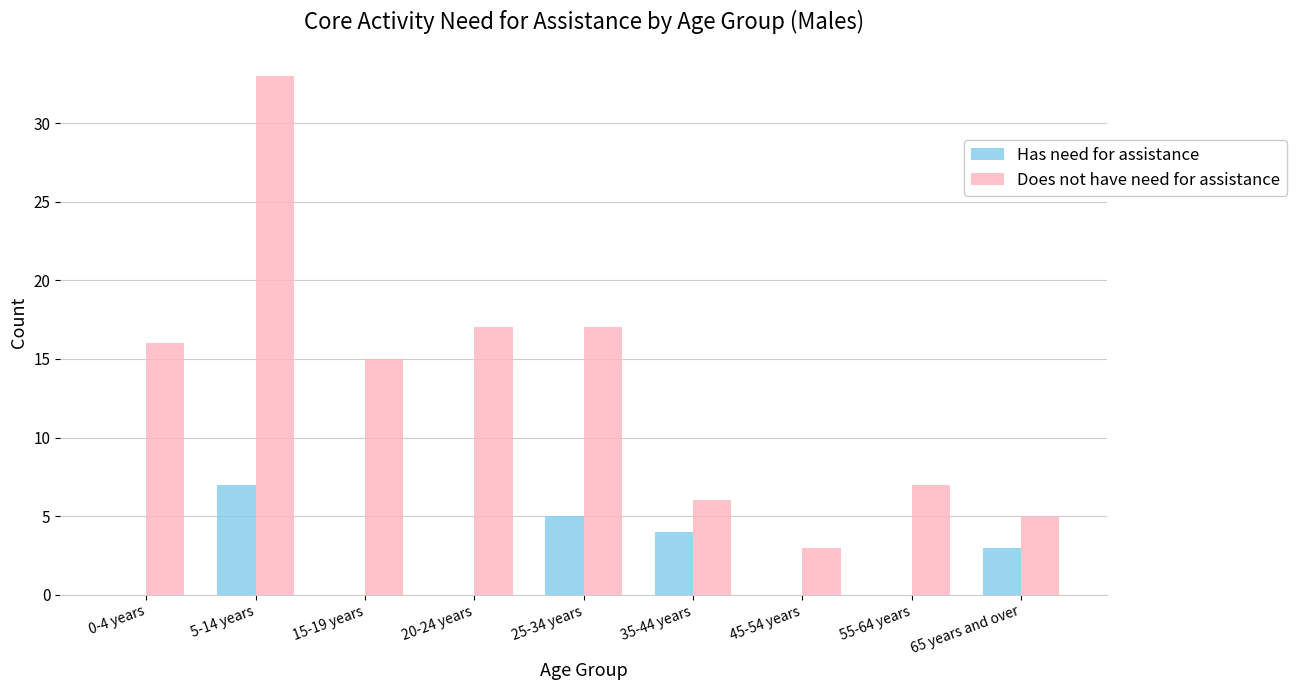

True or false: Does not have need for assistance has a value of 33 at 5-14 years.

True